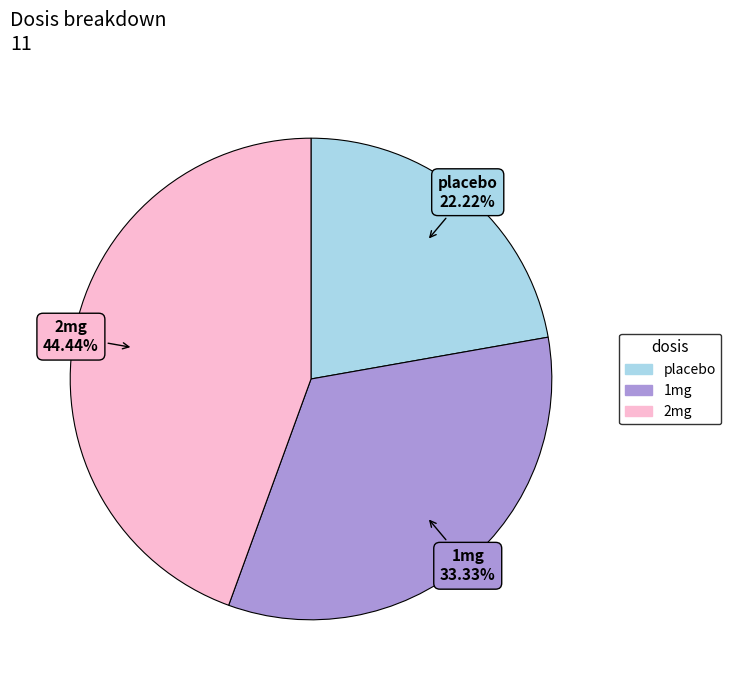

Is there any slice that represents more than half of the pie?

No